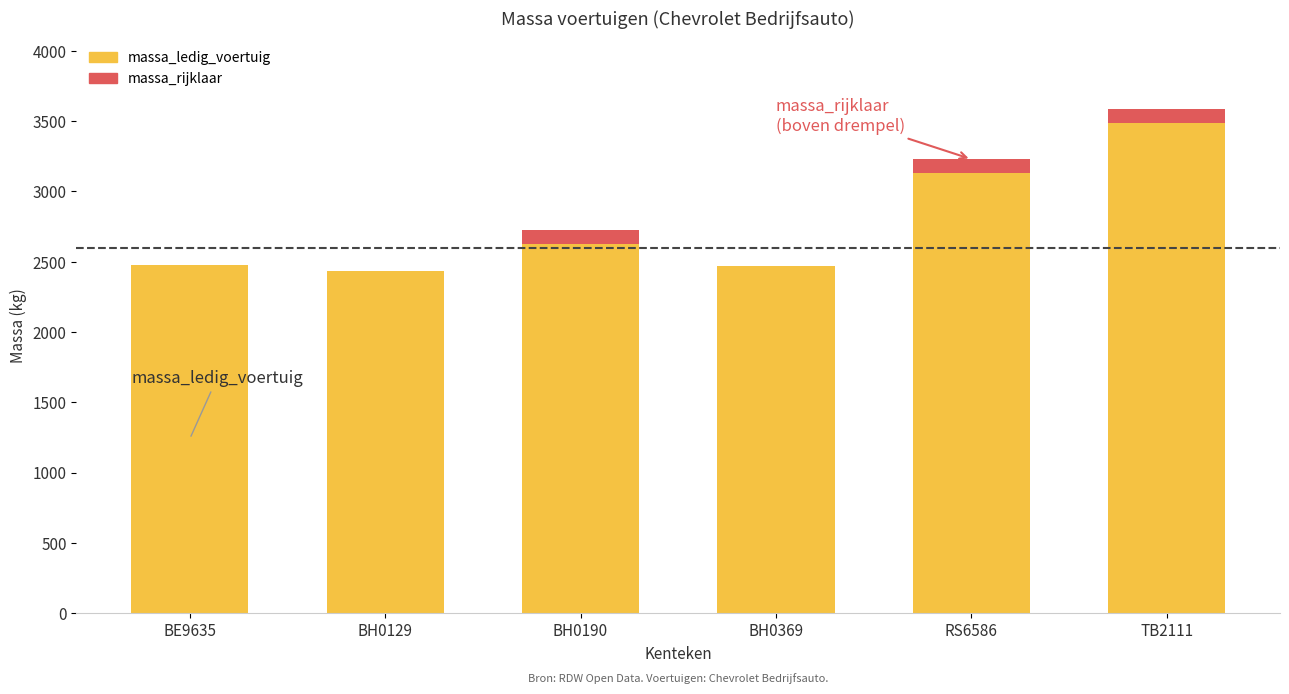

What is the total value across all series at BH0369?

2469